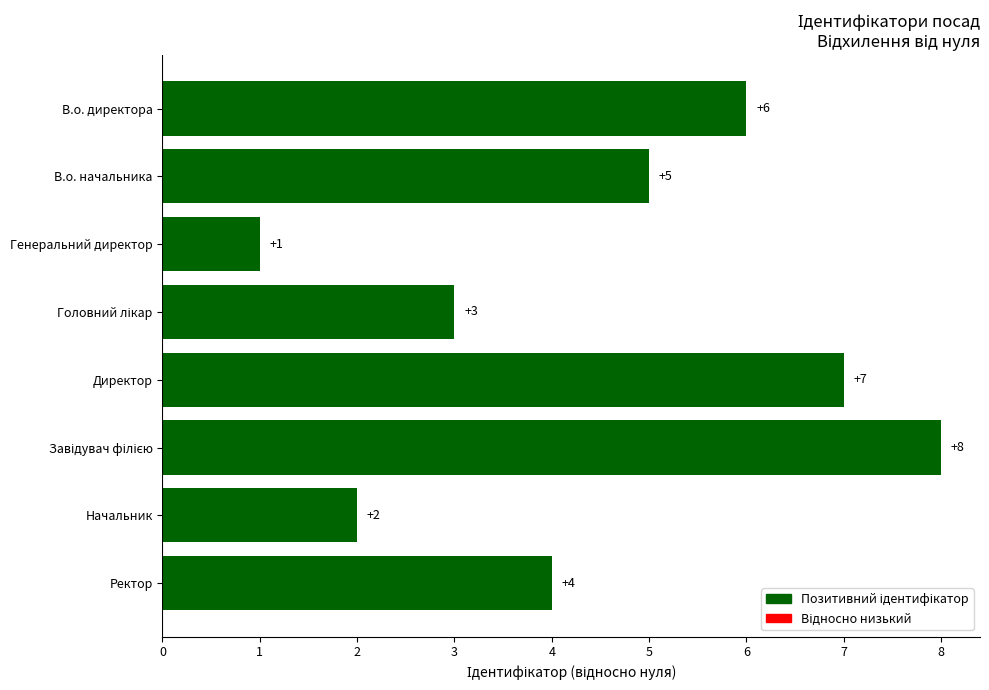

How many bars are there in total?

8